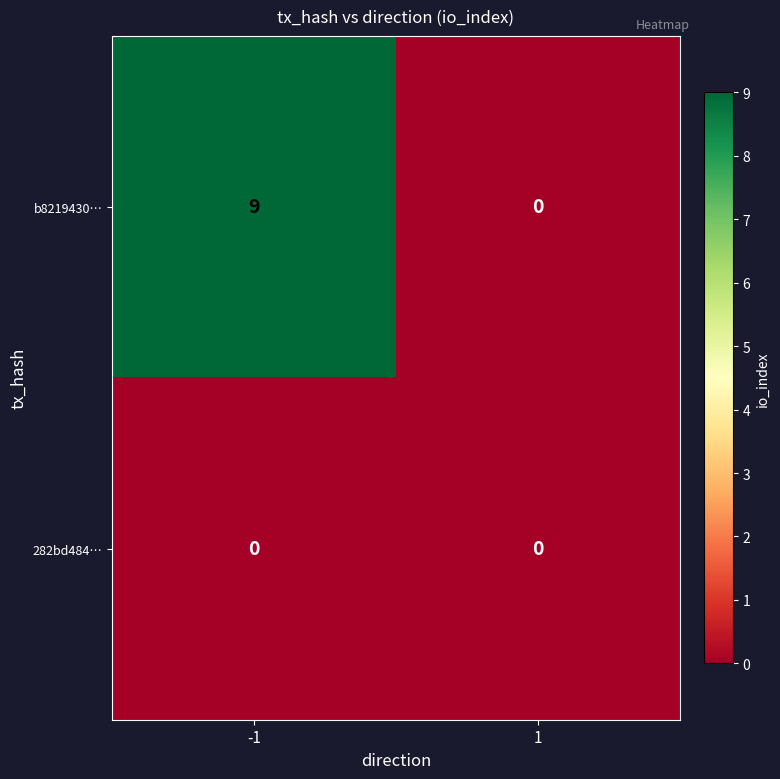

Reading left to right, extract all data points from this chart.

b8219430…: 9	0
282bd484…: 0	0